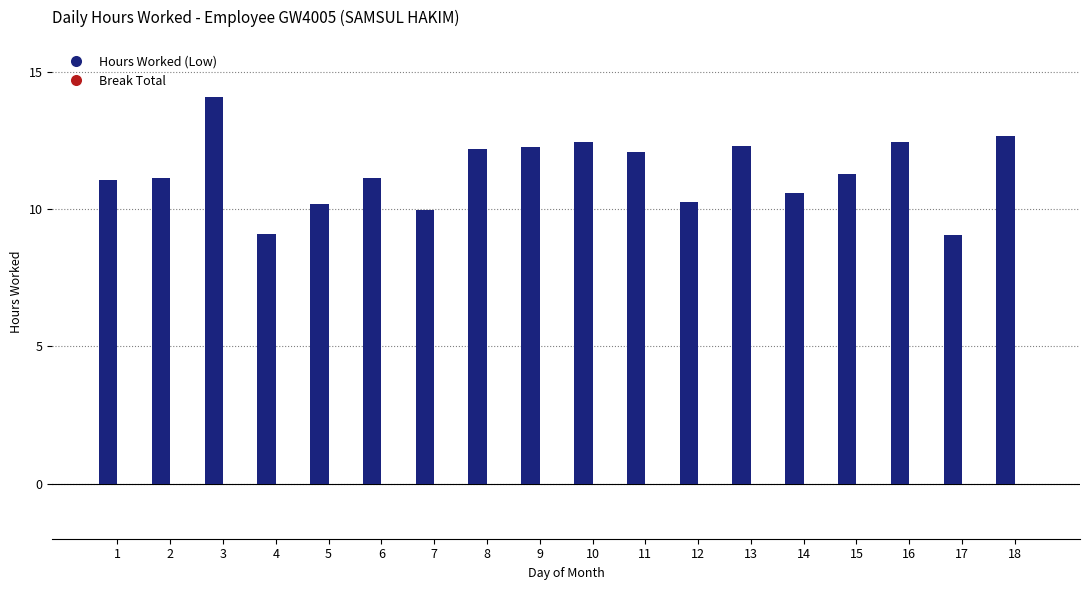

What is the approximate value at 13?

12.3